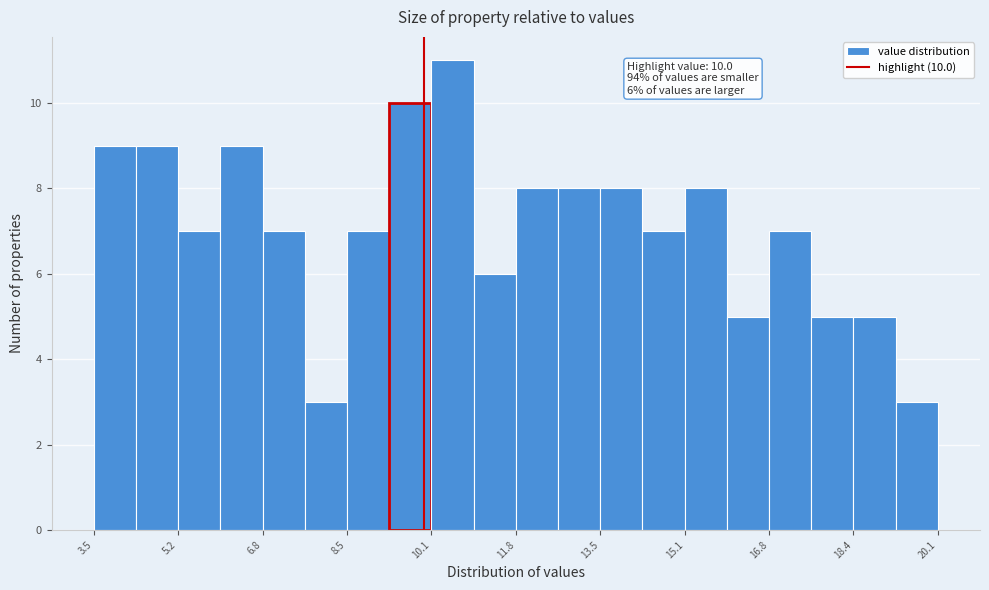

Which range on the x-axis has the tallest bar?

10.2 to 11.0